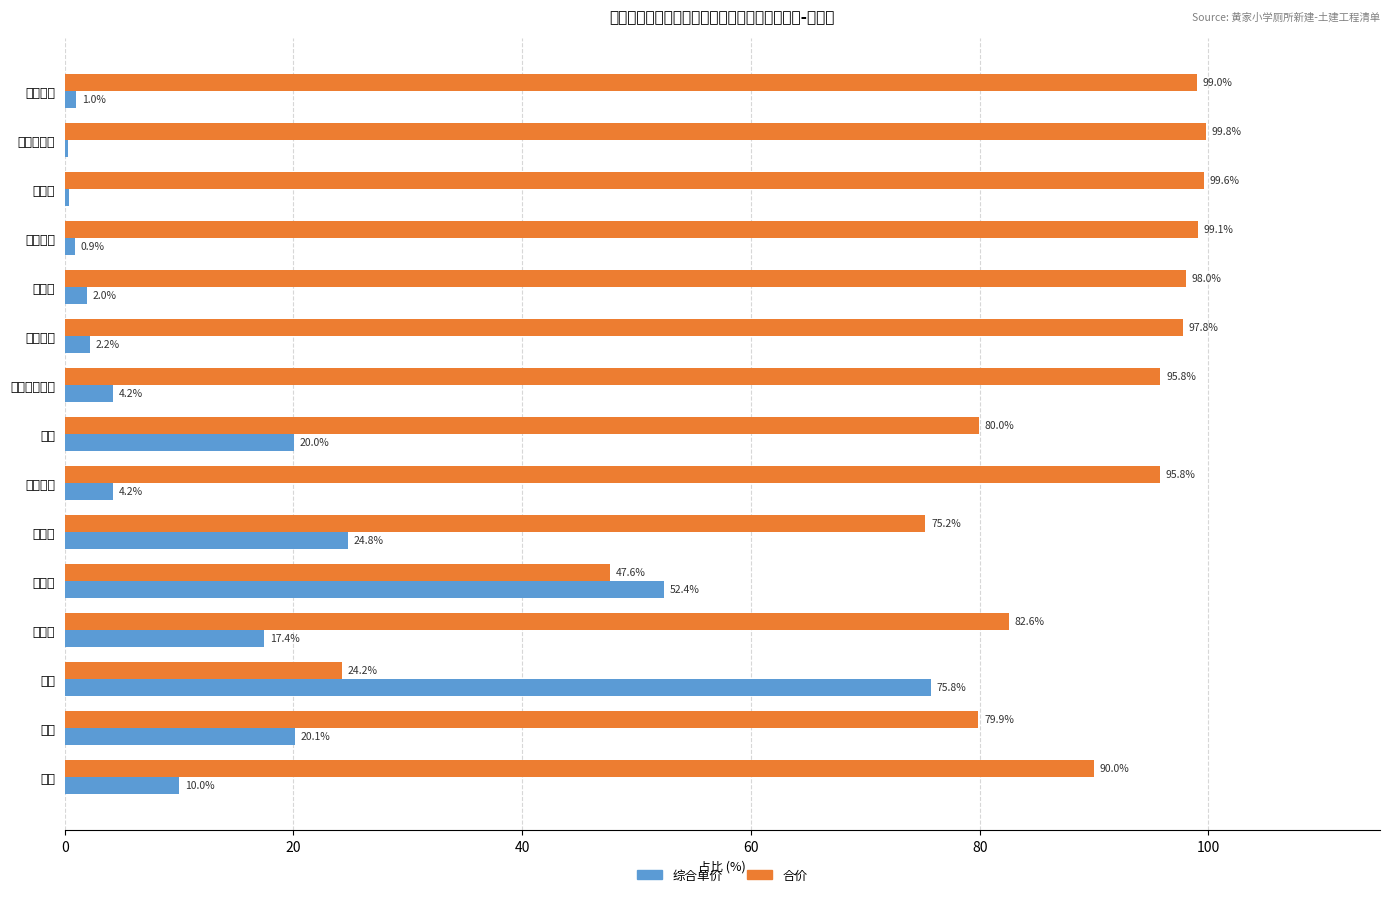

What is the minimum value for 合价?

24.2